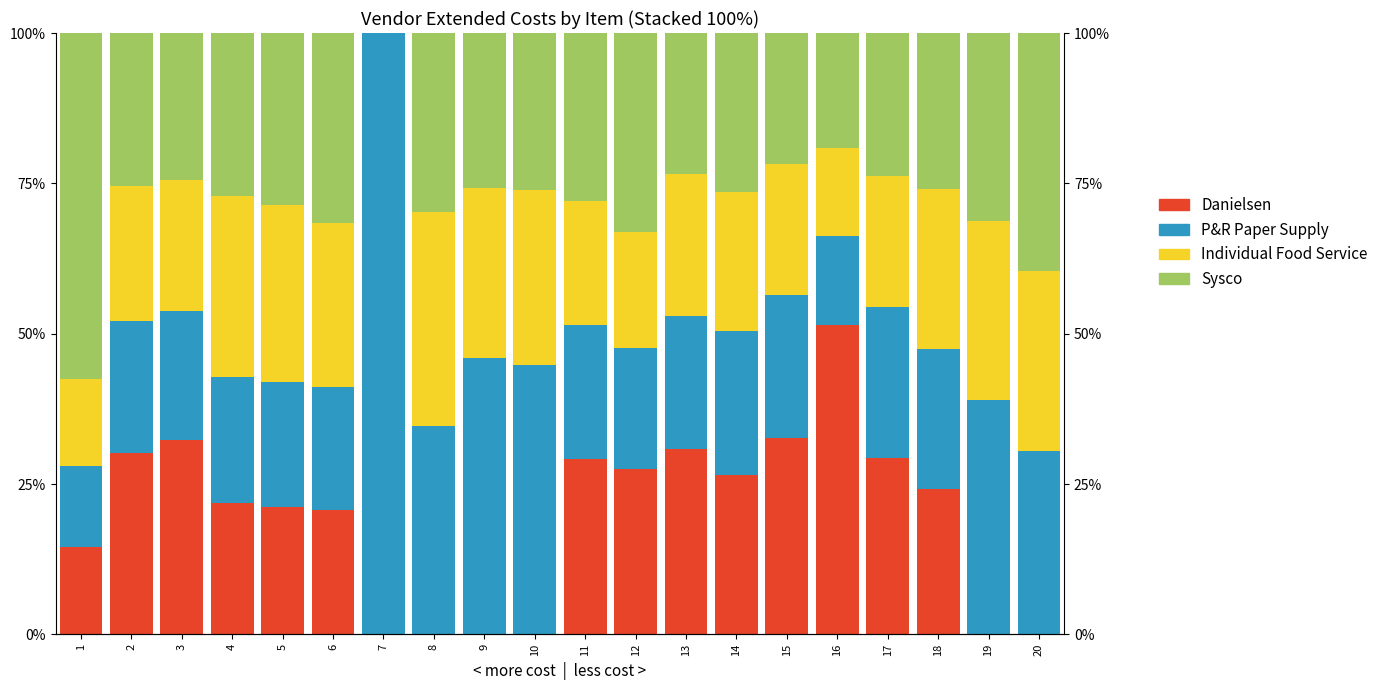

Which series changed the most between 9 and 11?

Danielsen